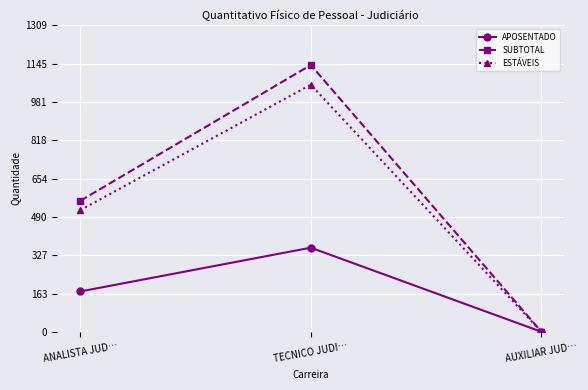

How many values in SUBTOTAL are above zero?

2